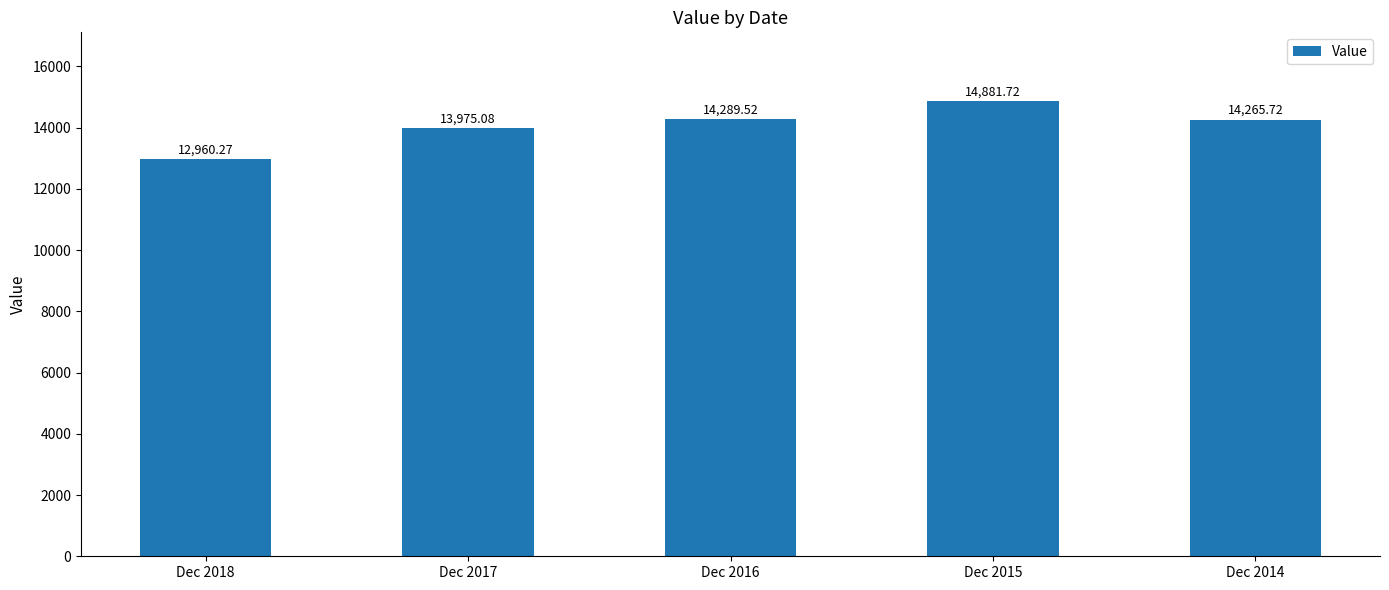

Reading left to right, what are all the values shown in this chart?

12960.3	13975.1	14289.5	14881.7	14265.7